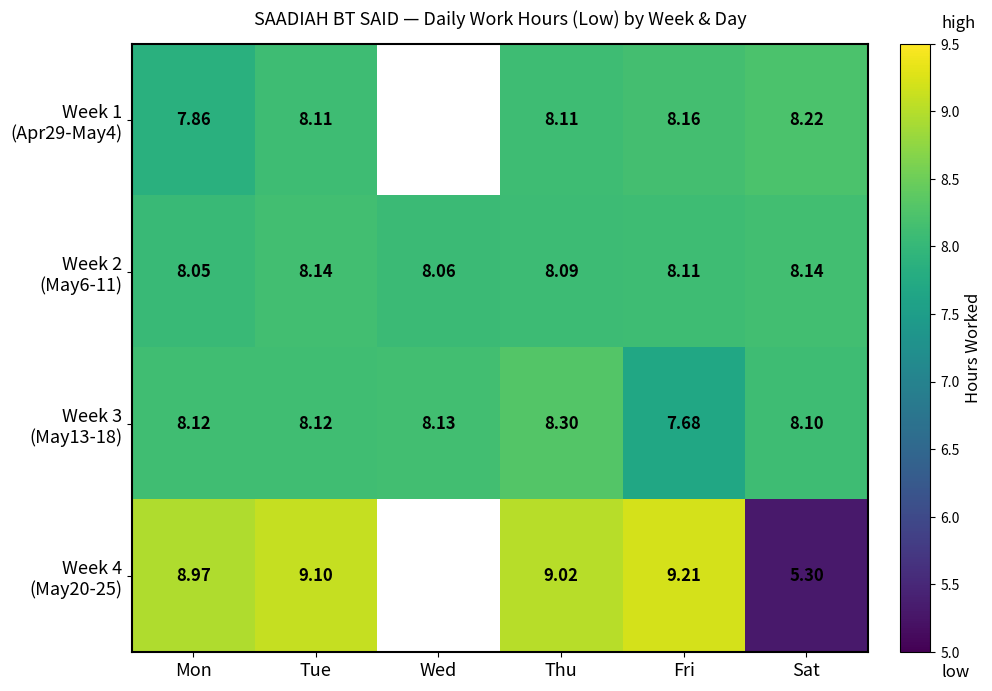

Which series changed the most between Tue and Sat?

Week 4 (May20-25)